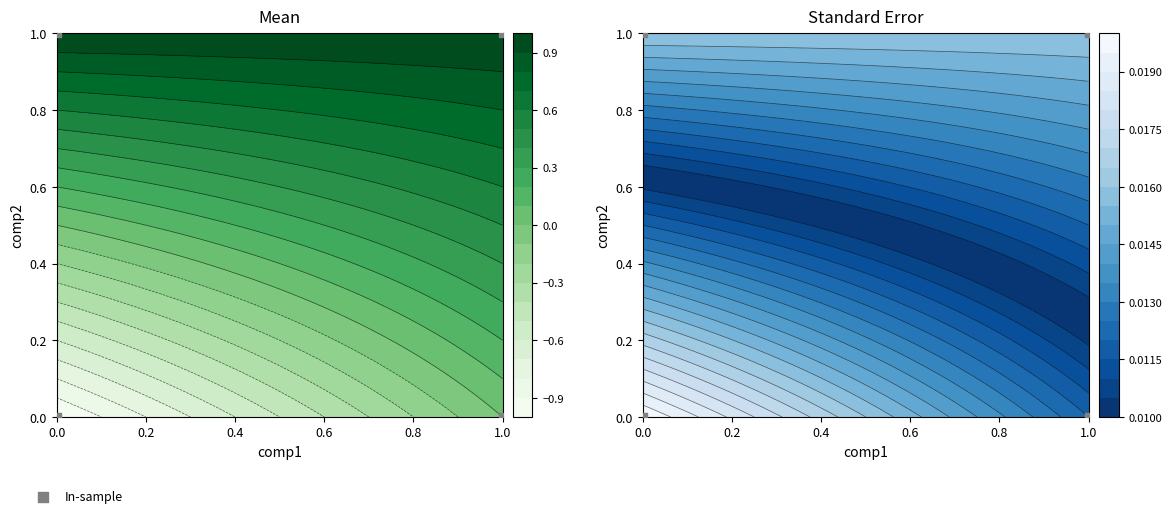

Reading right to left, transcribe all the data shown in this chart.

1	1	0	0